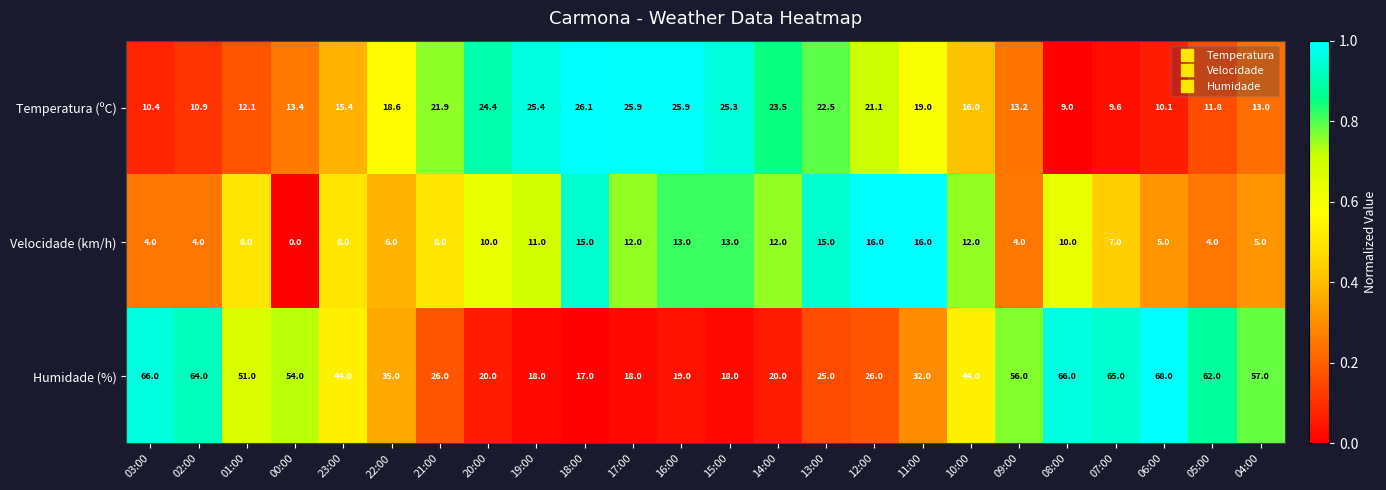

Which label corresponds to the largest value in the chart?

06:00